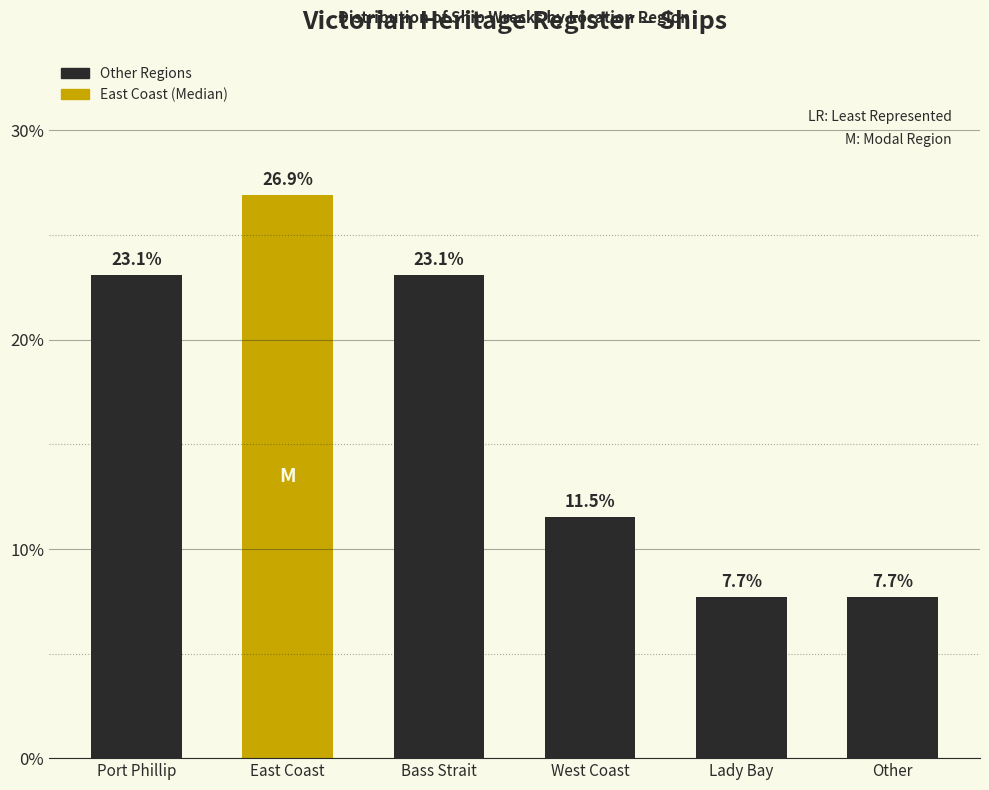

Reading left to right, extract all data points from this chart.

Port Phillip=23.1	East Coast=26.9	Bass Strait=23.1	West Coast=11.5	Lady Bay=7.7	Other=7.7